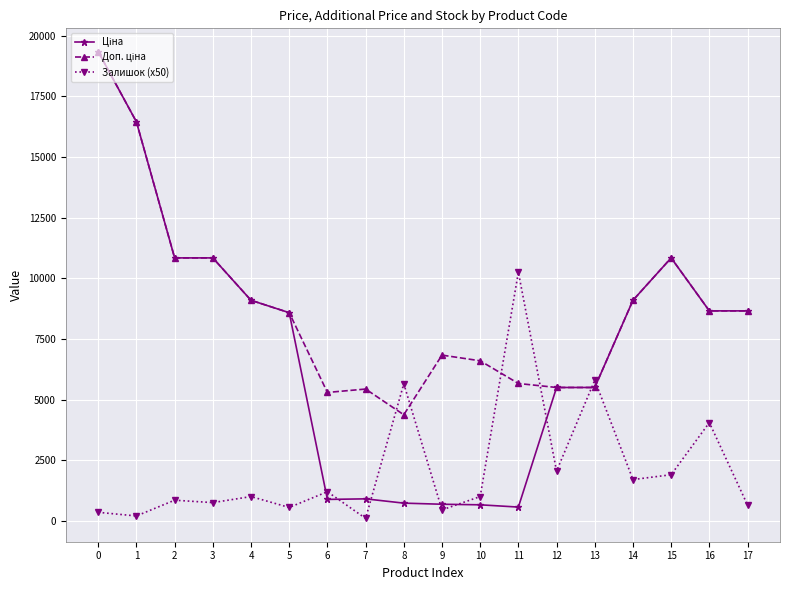

What is the greatest value displayed?

19343.1